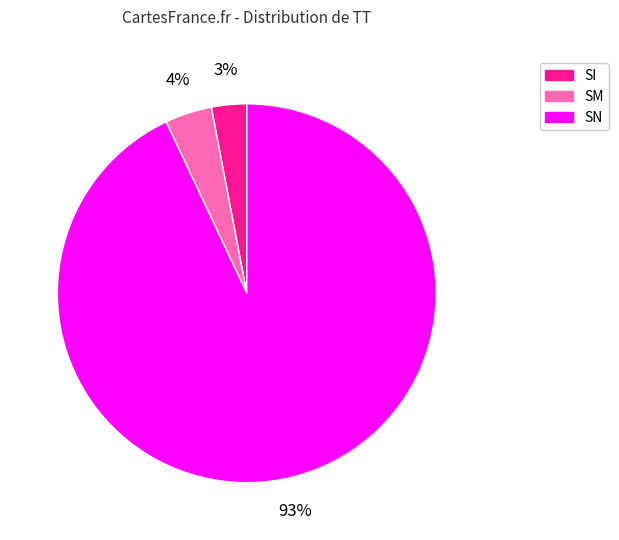

How many slices are in this pie chart?

3